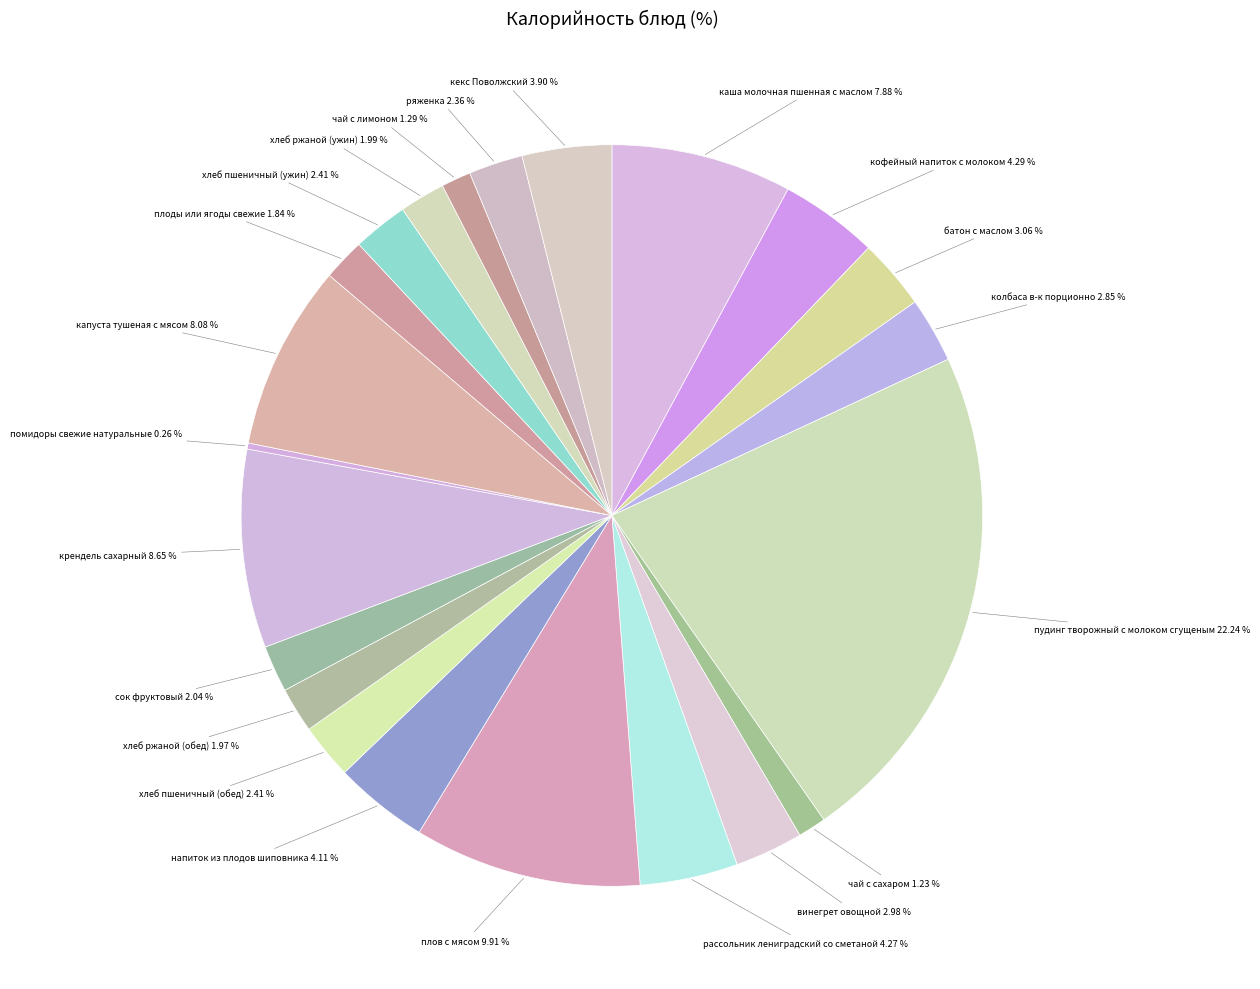

True or false: хлеб ржаной (ужин) accounts for 16% of the total.

False